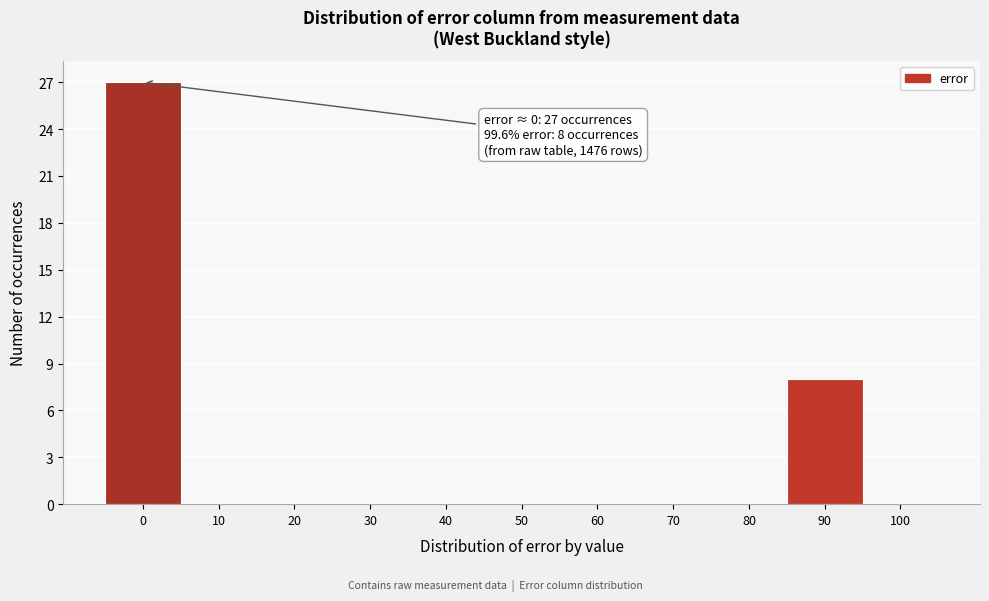

Reading left to right, transcribe all the data shown in this chart.

0=27	10=0	20=0	30=0	40=0	50=0	60=0	70=0	80=0	90=8	100=0